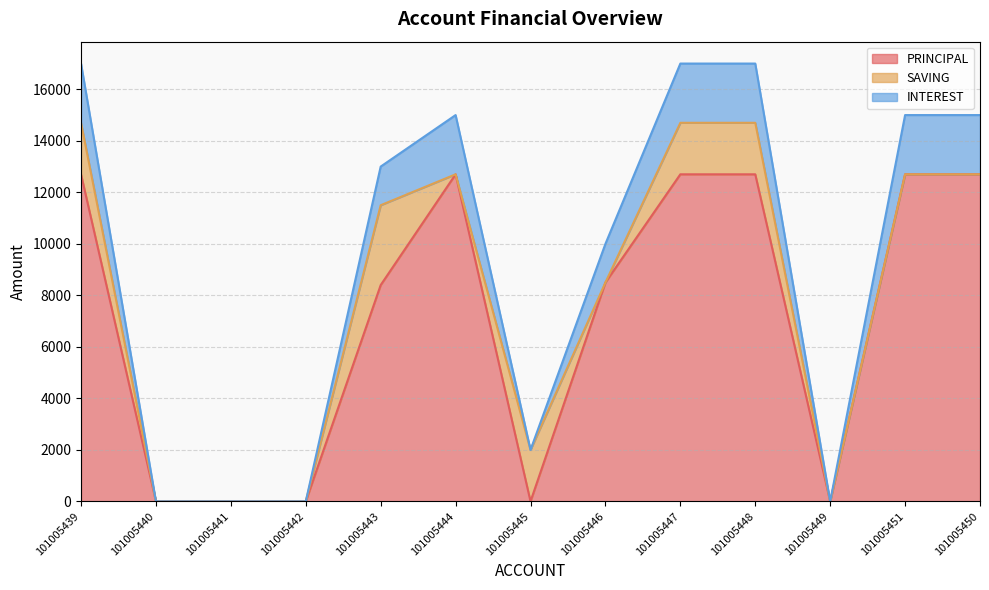

How many lines are shown in the chart?

3